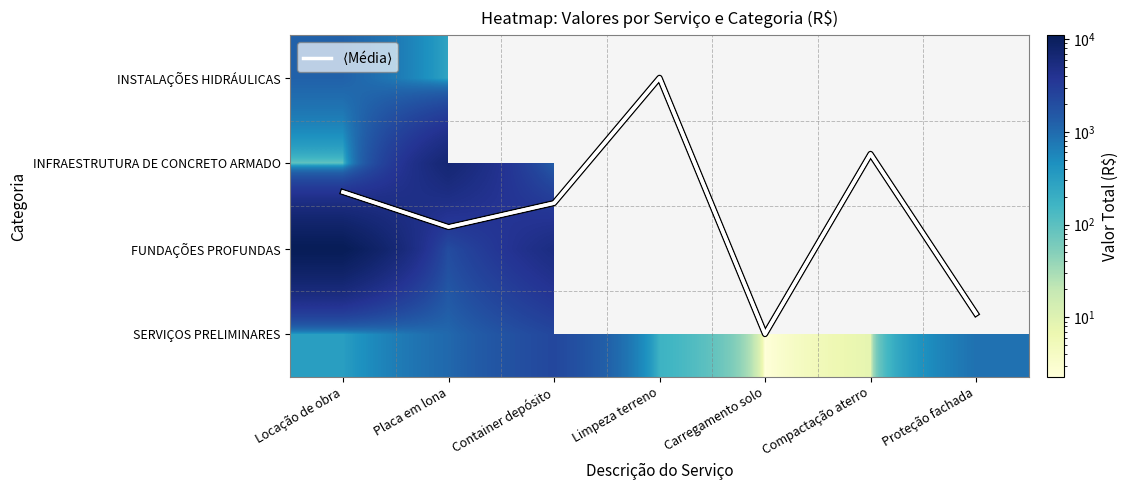

At Locação de obra, list the series in order from smallest to largest.

$\langle$Média$\rangle$, INFRAESTRUTURA DE CONCRETO ARMADO, SERVIÇOS PRELIMINARES, INSTALAÇÕES HIDRÁULICAS, FUNDAÇÕES PROFUNDAS